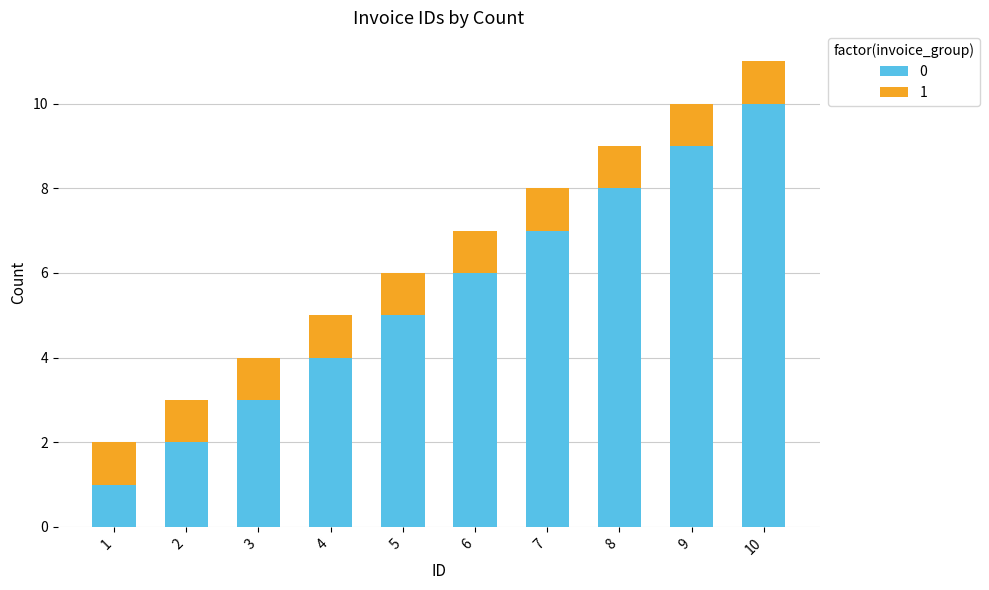

At which label does 0 reach its peak?

10